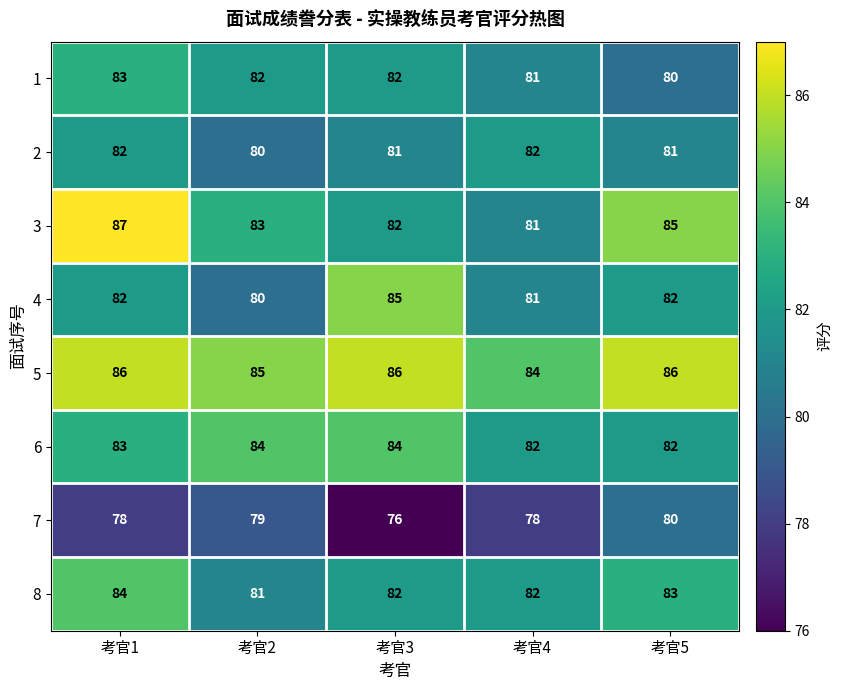

What is the difference between the highest and lowest values at 考官3?

10